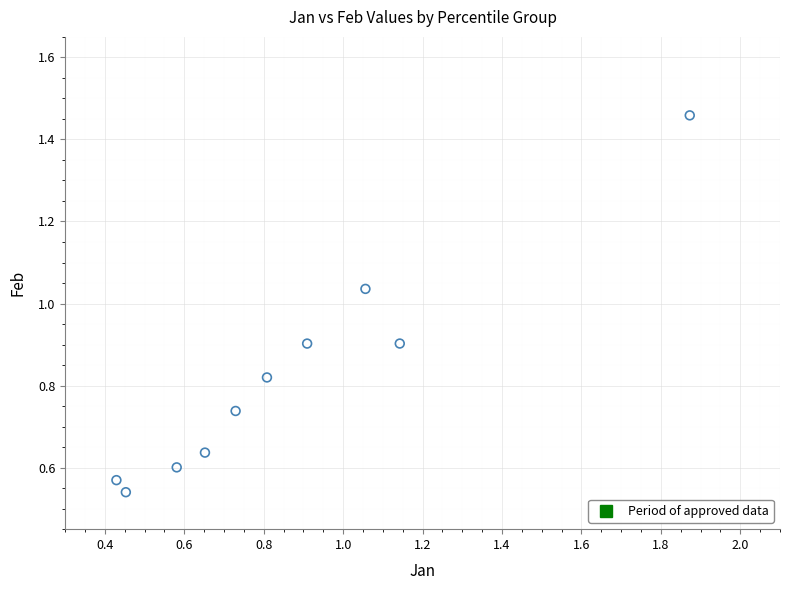

What is the range of Y values (max minus min)?

0.9